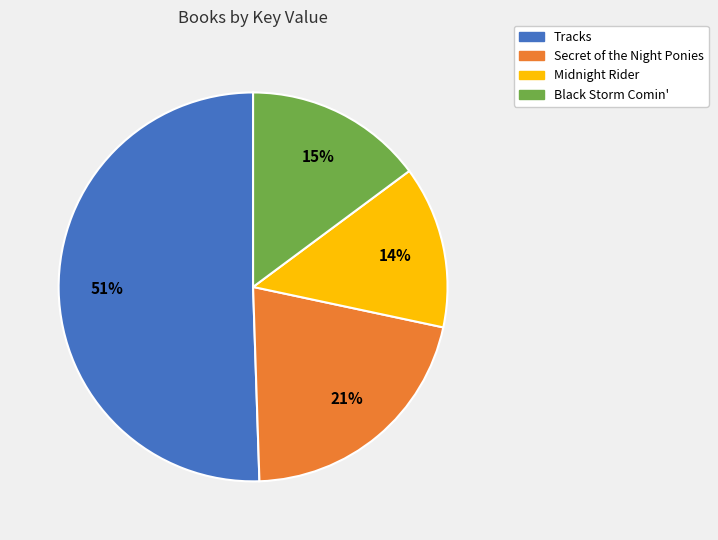

Does Tracks represent more than half of the total?

Yes